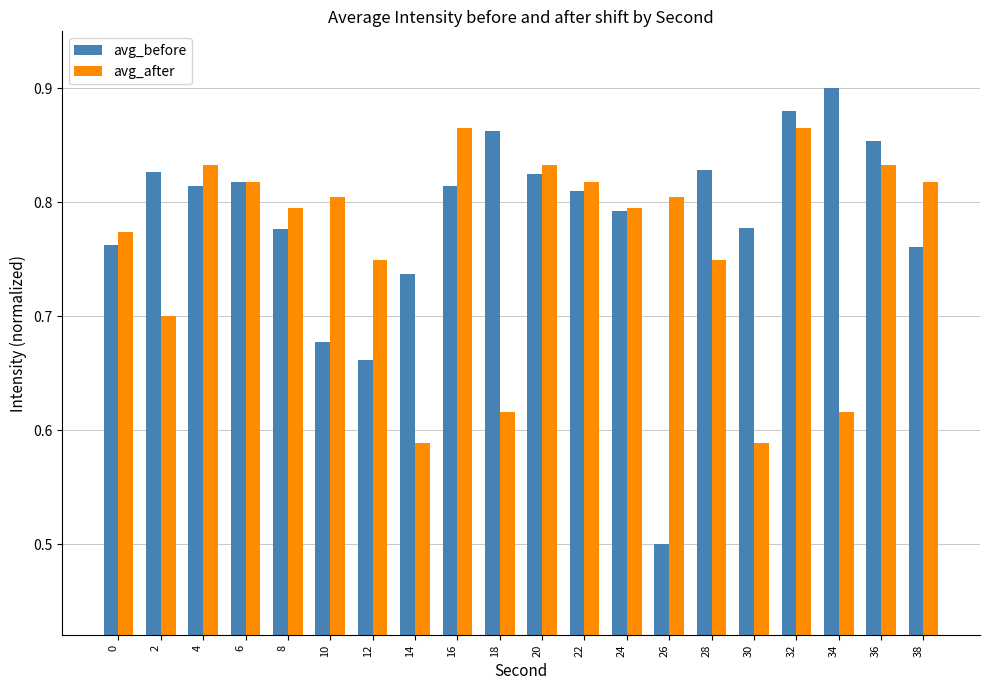

At which category is the sum across all series the highest?

32